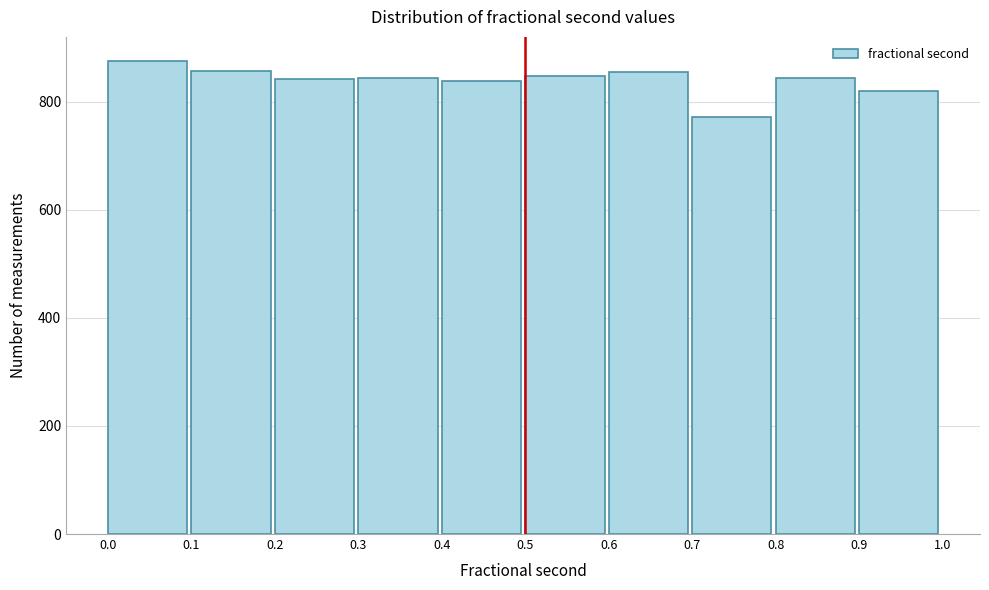

Which range on the x-axis has the tallest bar?

0.0 to 0.1